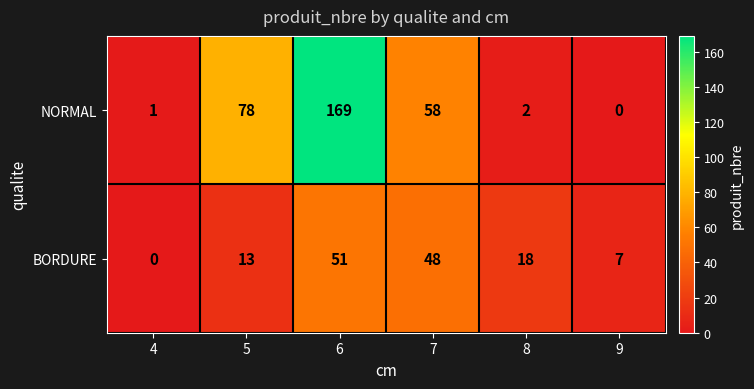

Reading right to left, transcribe all the data shown in this chart.

NORMAL: 0	2	58	169	78	1
BORDURE: 7	18	48	51	13	0